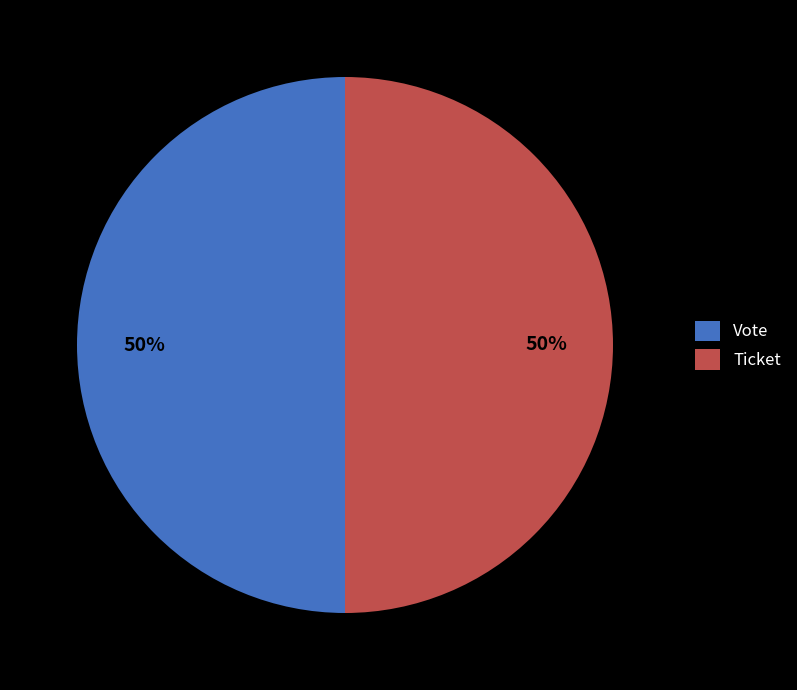

To the nearest percent, what portion does Vote represent?

50%